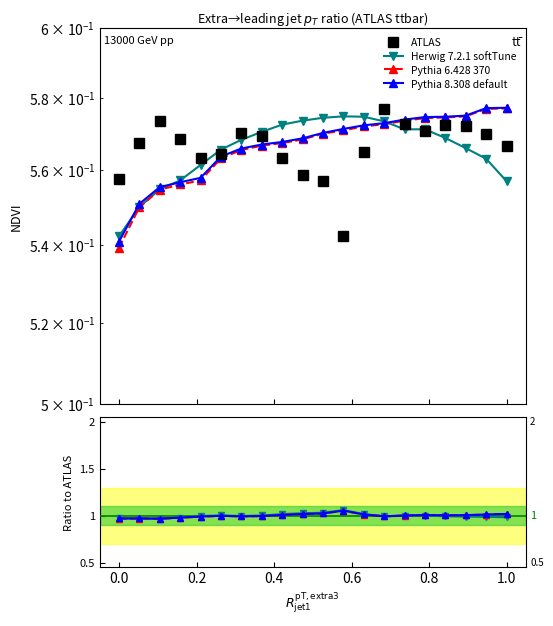

Does the chart have visible grid lines?

No